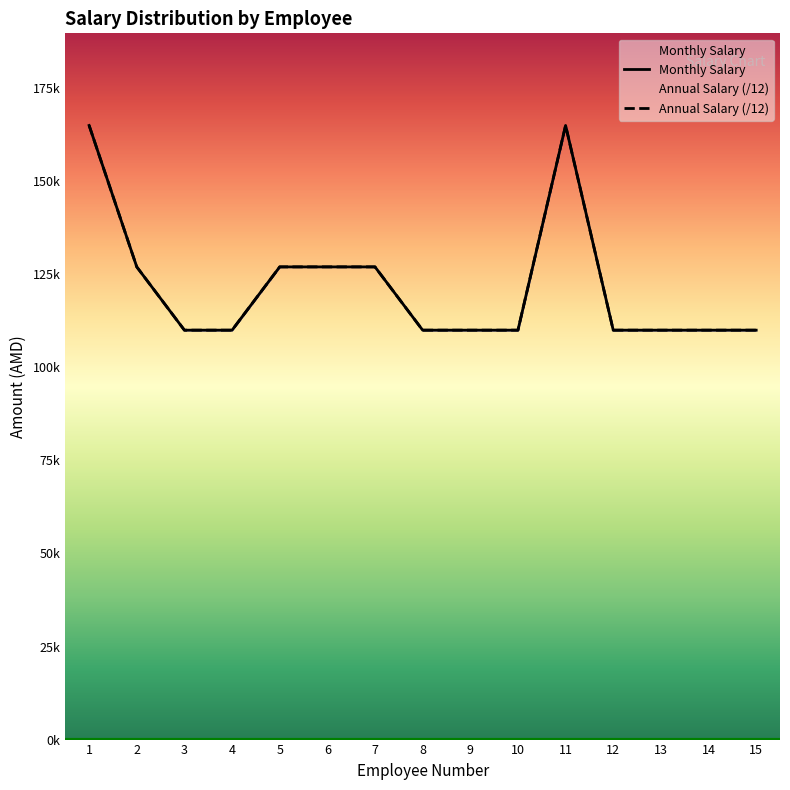

The value of Monthly Salary at 15 is 58474. True or false?

False